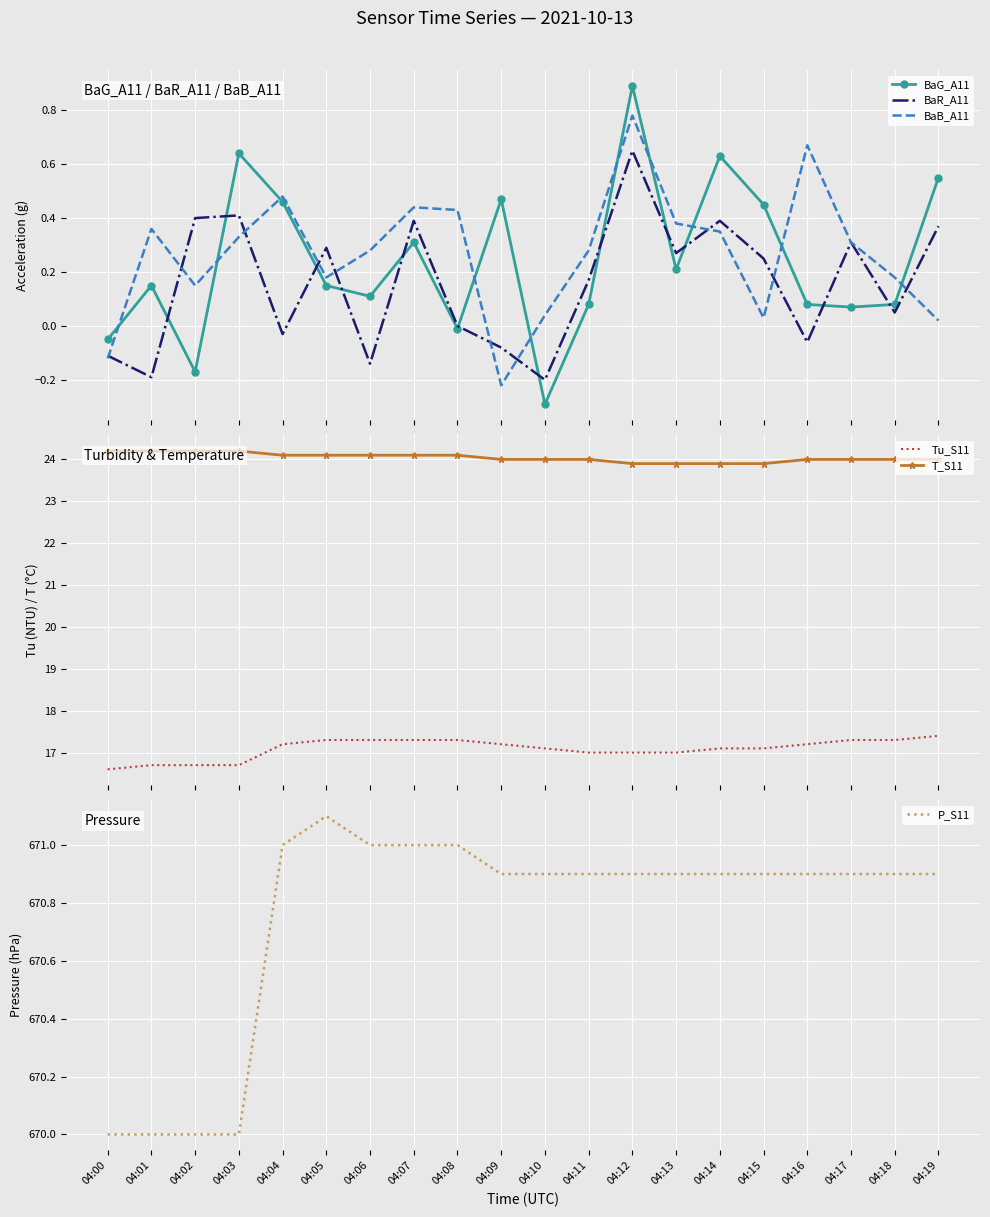

Where is BaR_A11 nearest to the value 0?

04:08